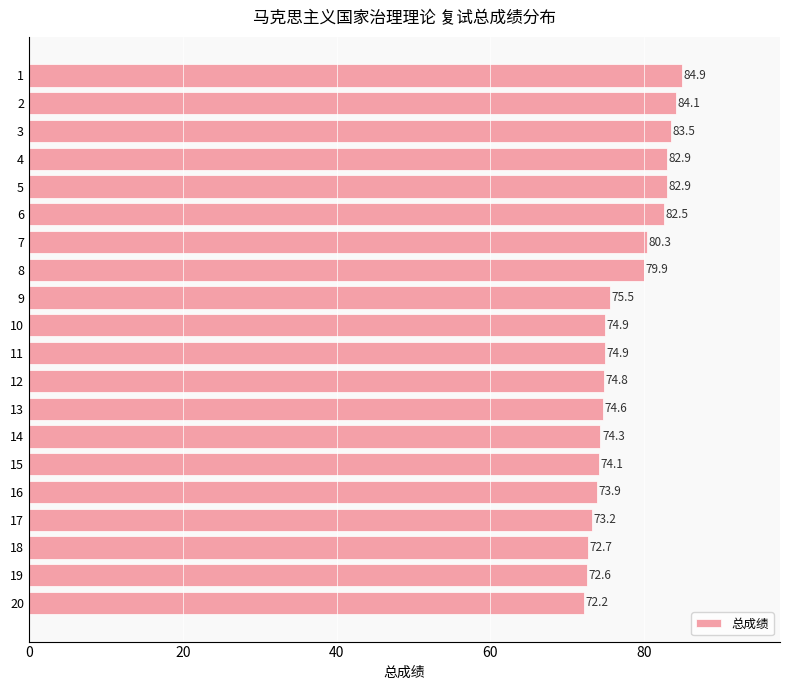

At which label is the value closest to 78?

8